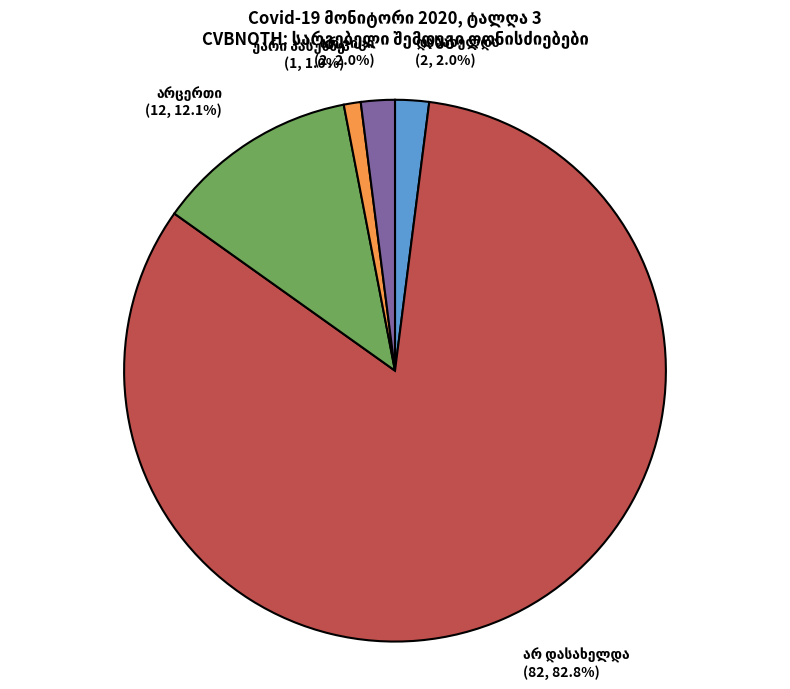

Does any single category account for the majority?

Yes